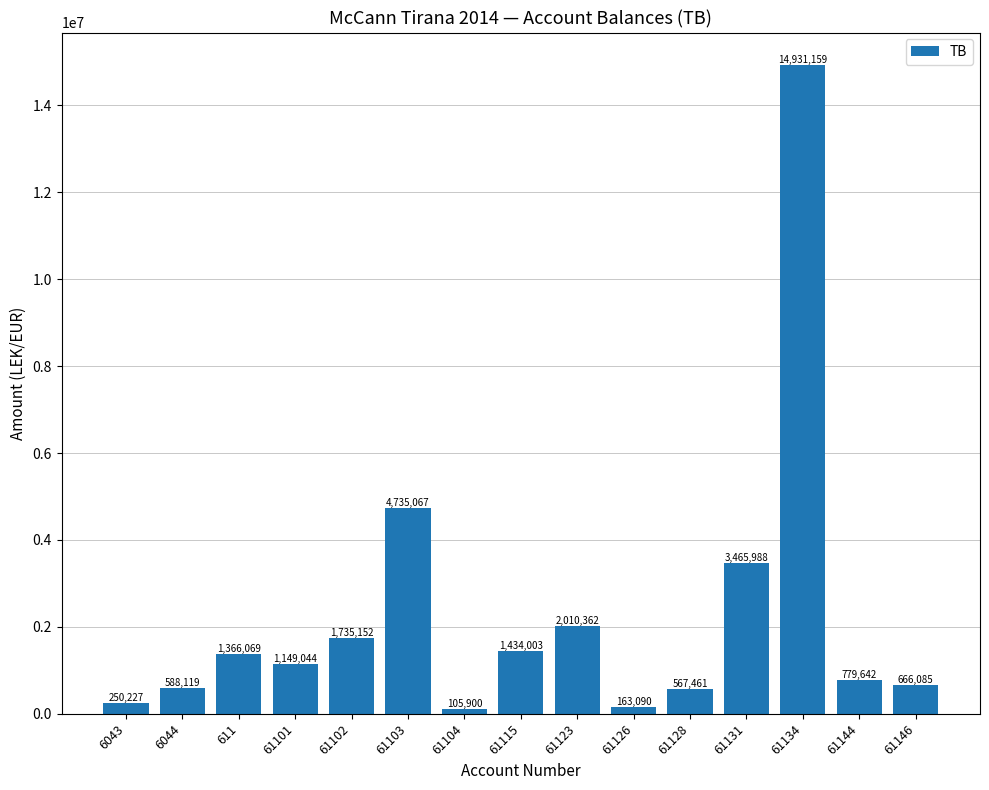

What is the sum of the values at 61126 and 61102?

1898241.5